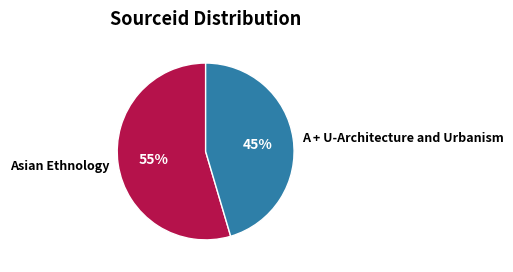

Which has a higher value, Asian Ethnology or A + U-Architecture and Urbanism?

Asian Ethnology